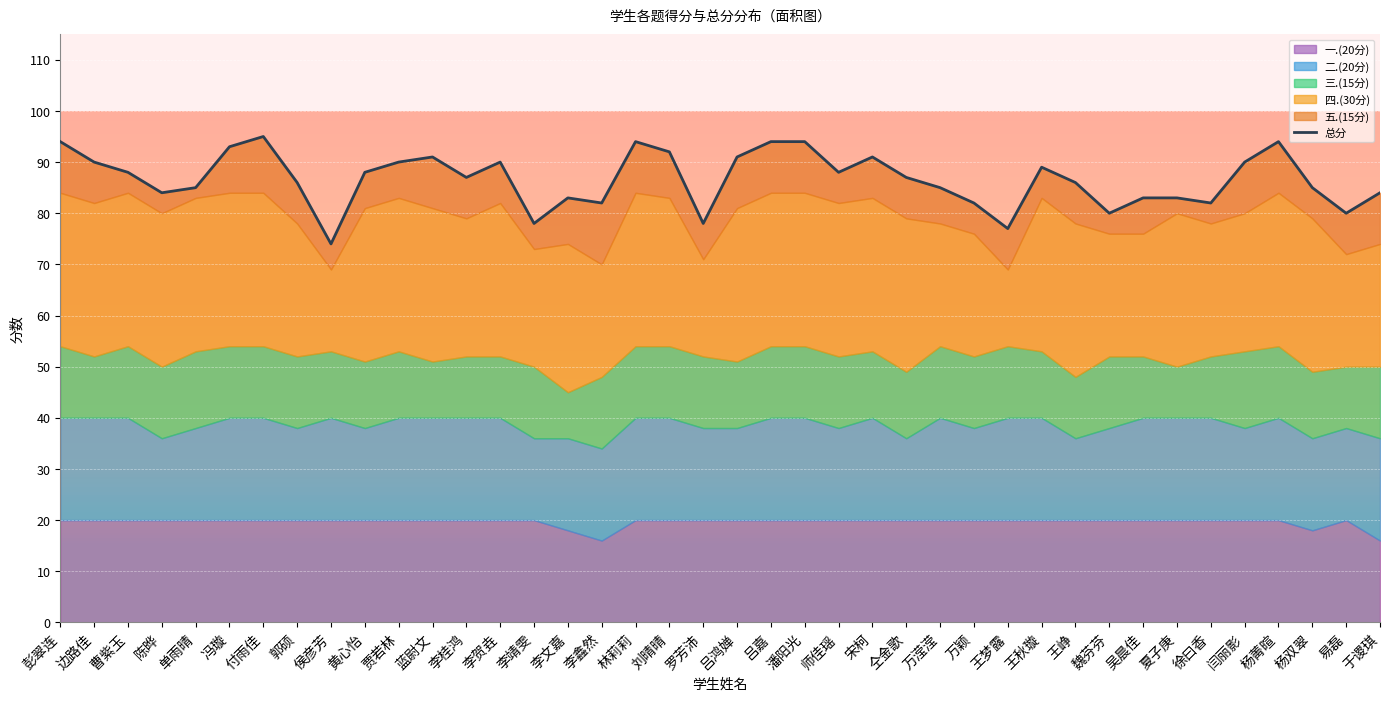

Does the chart display data point markers on the line(s)?

No